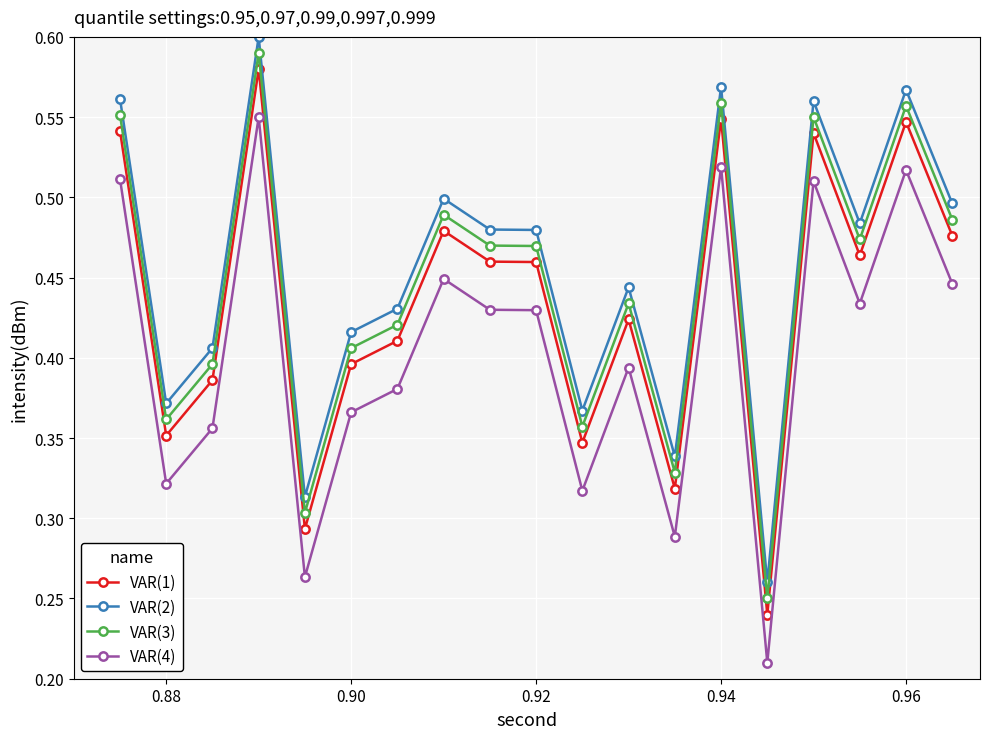

True or false: VAR(1) has more than 1 points higher than both neighbors.

True